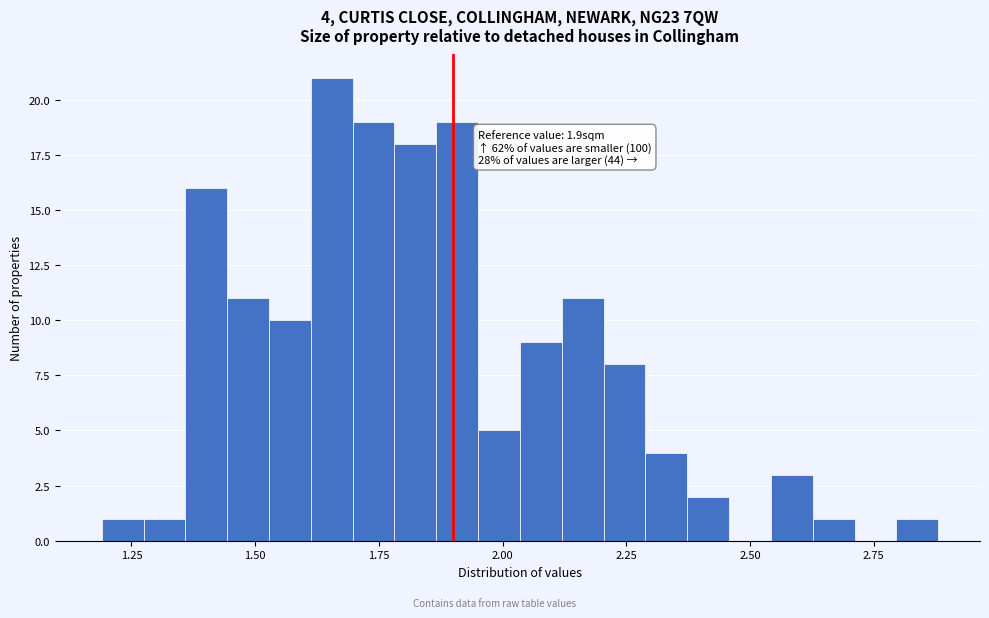

Read against the x-axis, roughly where is the centre of the tallest bar?

1.65